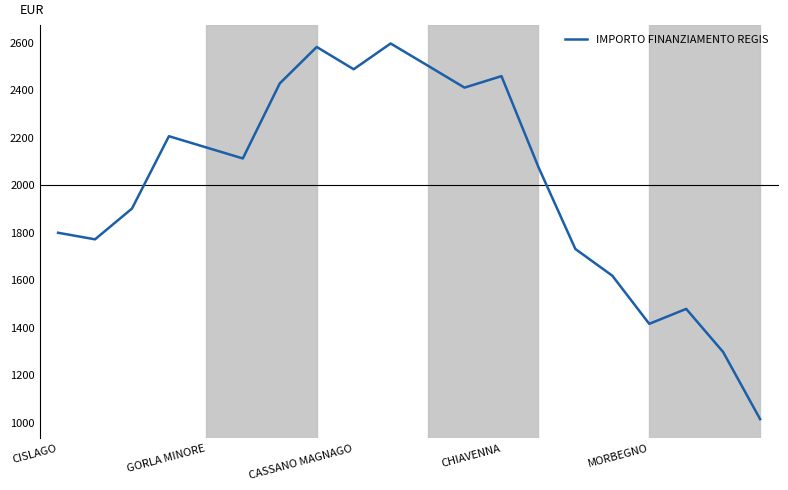

What is the difference between the maximum and minimum values?

1581.3